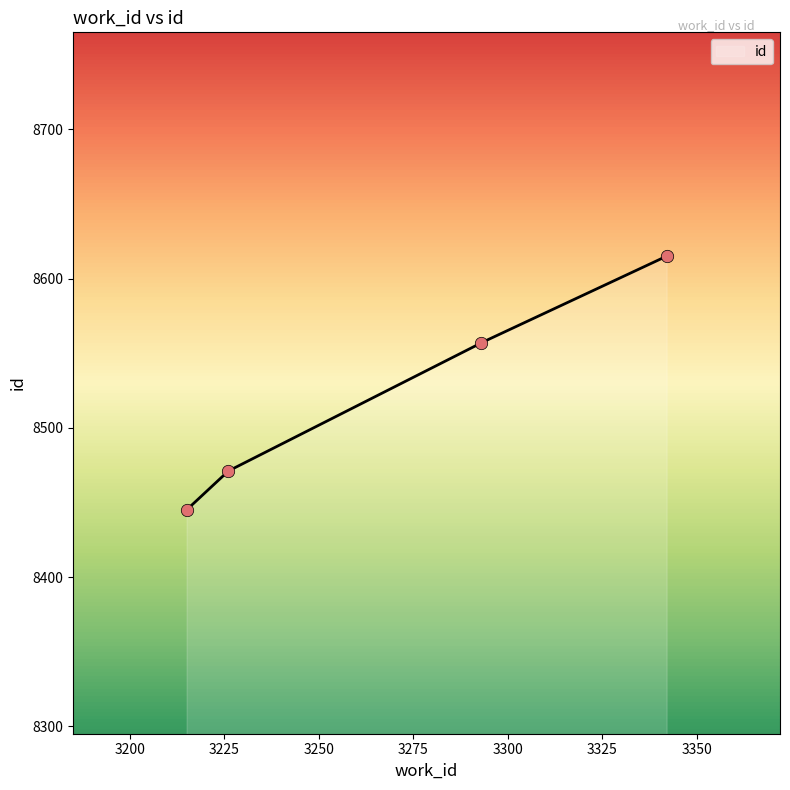

What is the change in value from 3226 to 3342?

+144